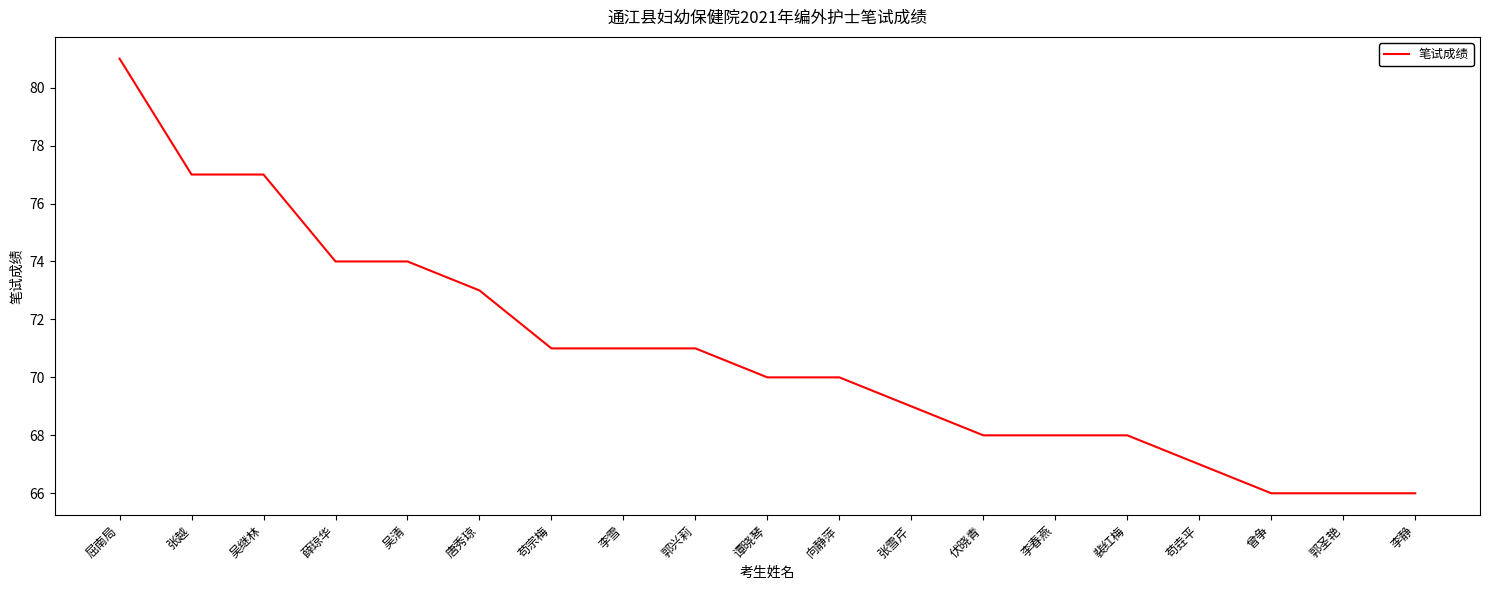

The chart shows a value of 107 at 唐秀琼. True or false?

False